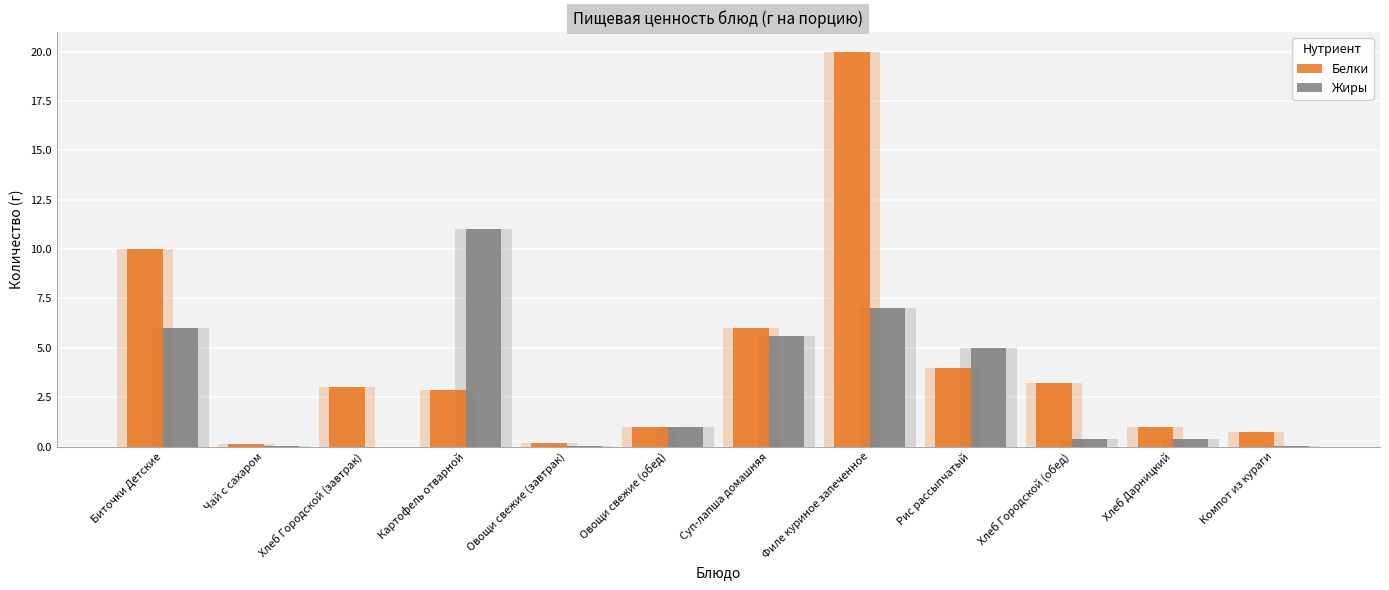

What is the label of the 2nd bar from the left?

Чай с сахаром